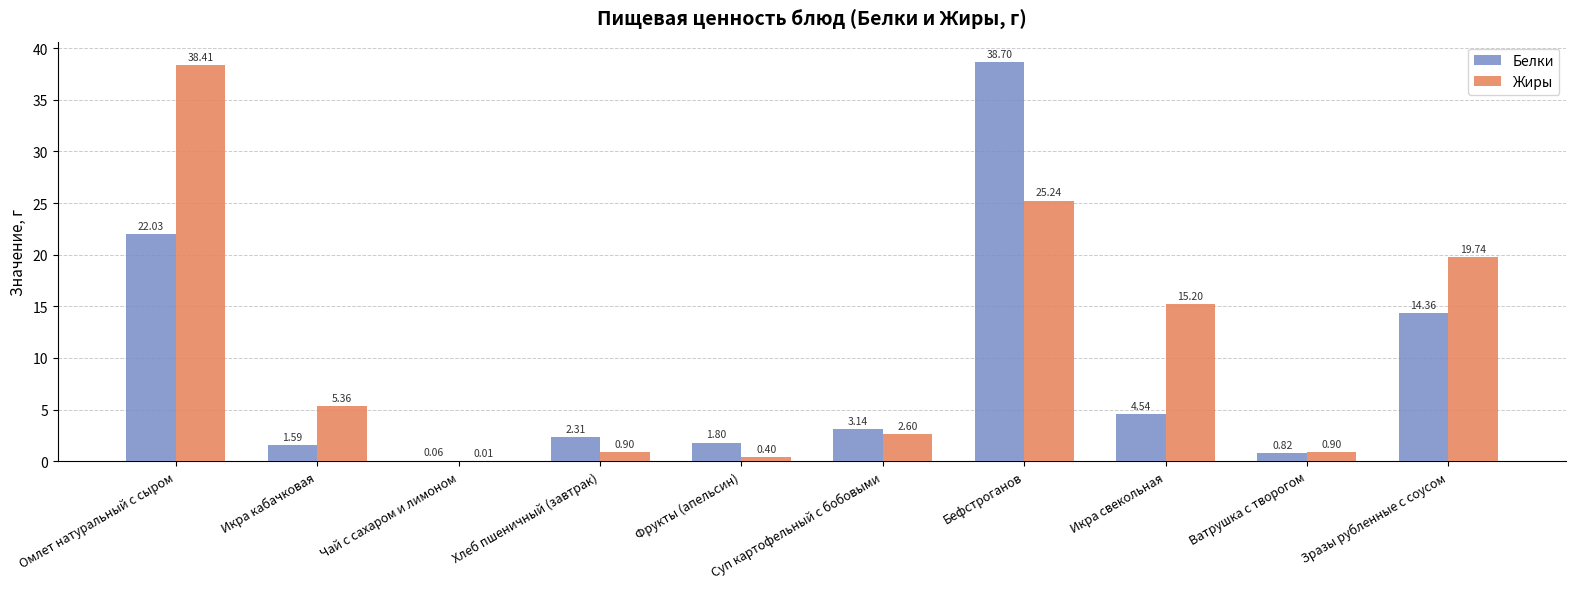

Which series has the largest range (max minus min)?

Белки